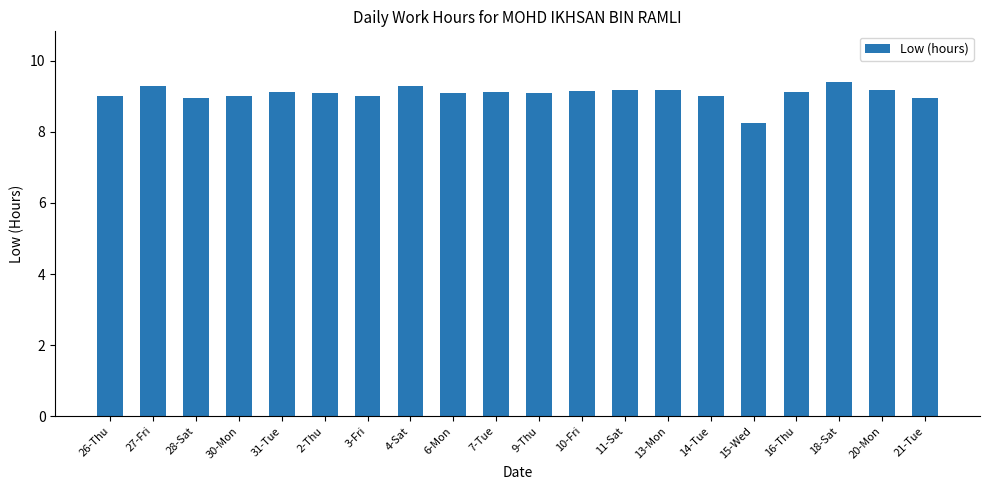

Between 28-Sat and 27-Fri, which is larger?

27-Fri